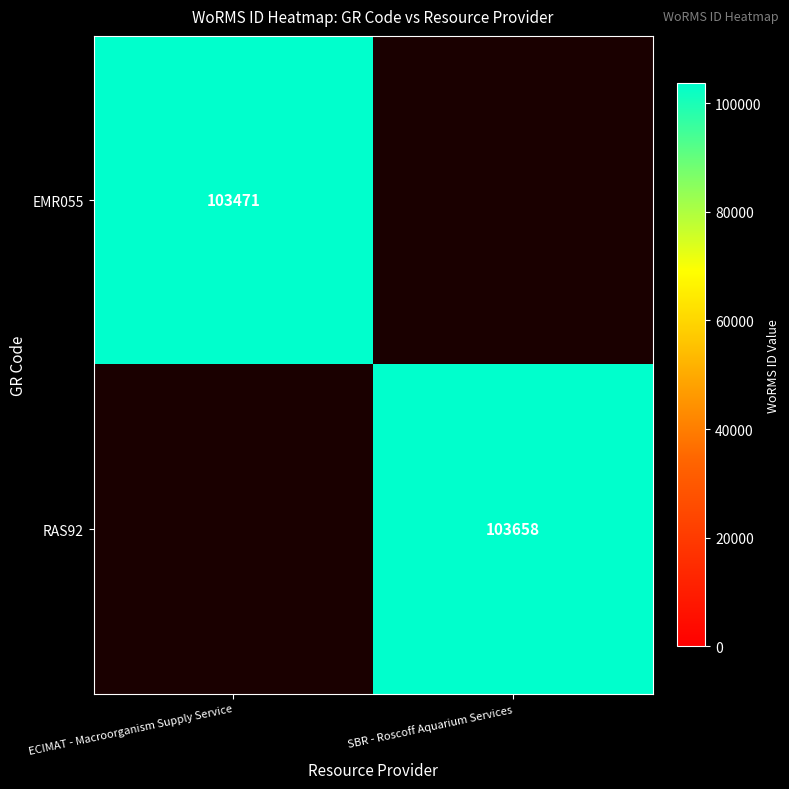

True or false: RAS92 has a value of 103658 at SBR - Roscoff Aquarium Services.

True